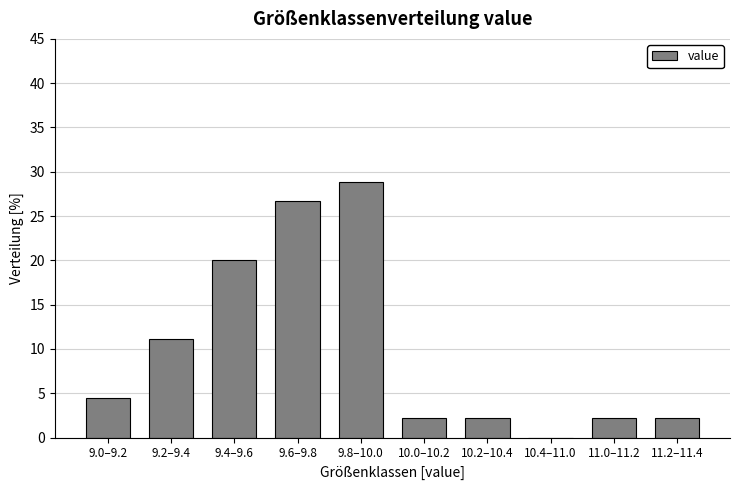

Reading left to right, extract all data points from this chart.

9.0–9.2=4.4	9.2–9.4=11.1	9.4–9.6=20.0	9.6–9.8=26.7	9.8–10.0=28.9	10.0–10.2=2.2	10.2–10.4=2.2	10.4–11.0=0.0	11.0–11.2=2.2	11.2–11.4=2.2